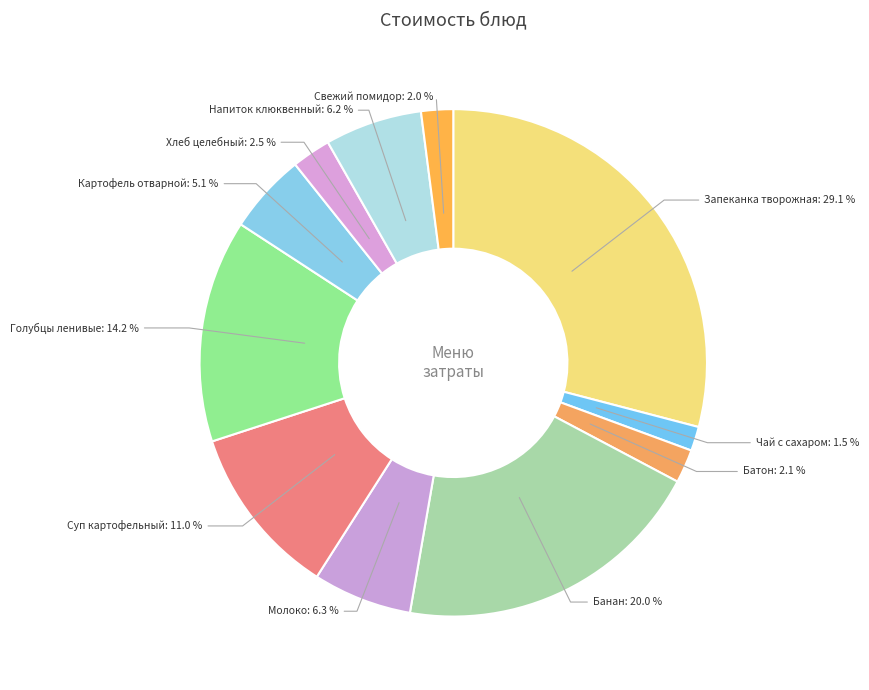

Which category has the biggest portion of the pie?

Запеканка творожная